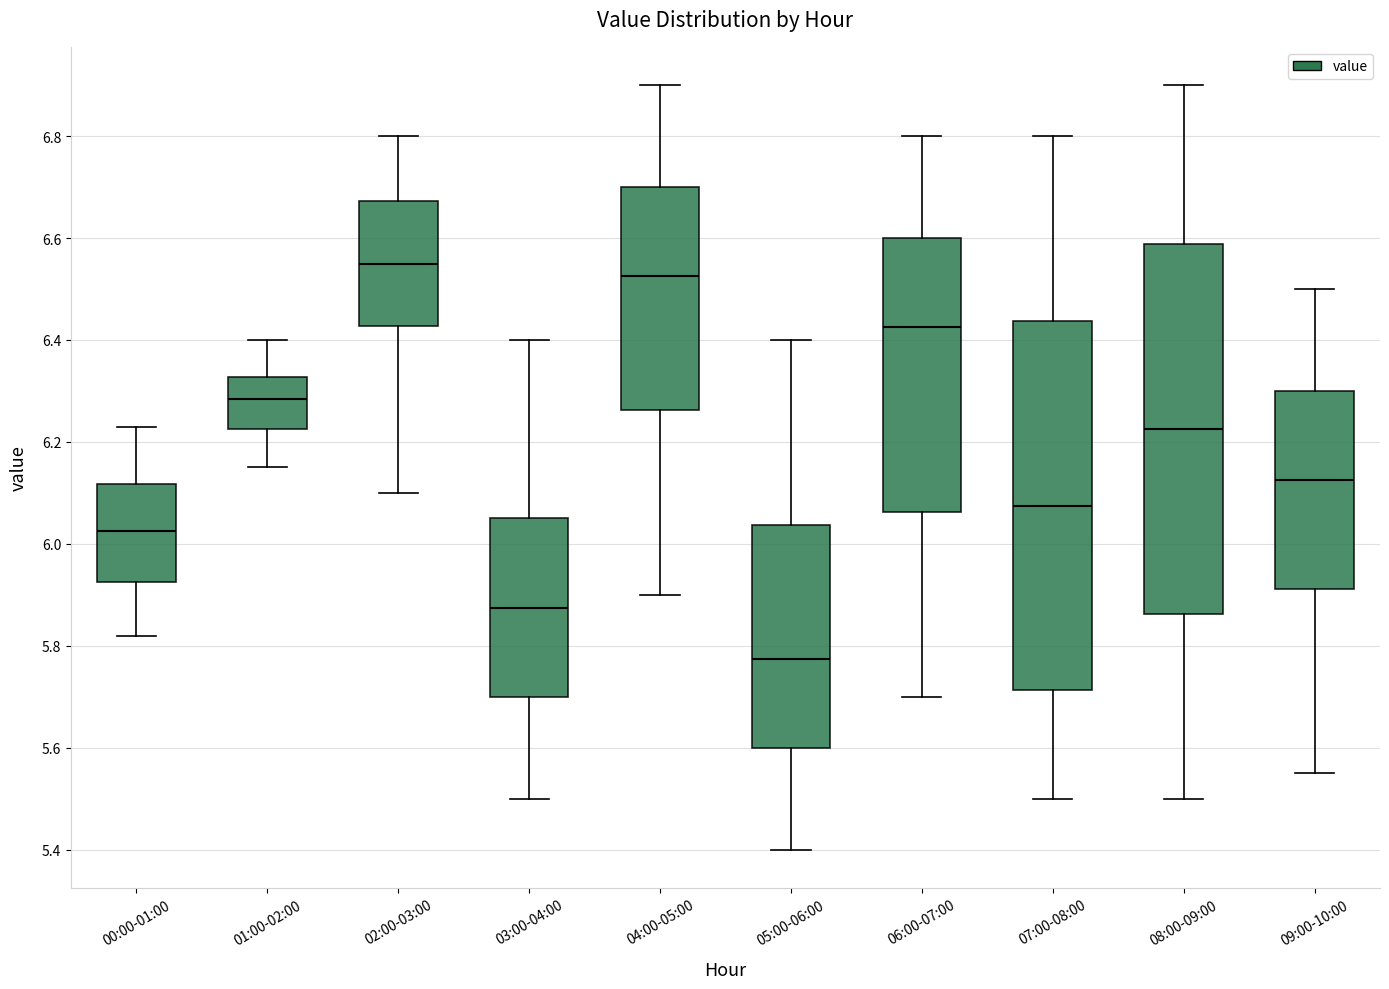

Which box has the highest median line?

02:00-03:00